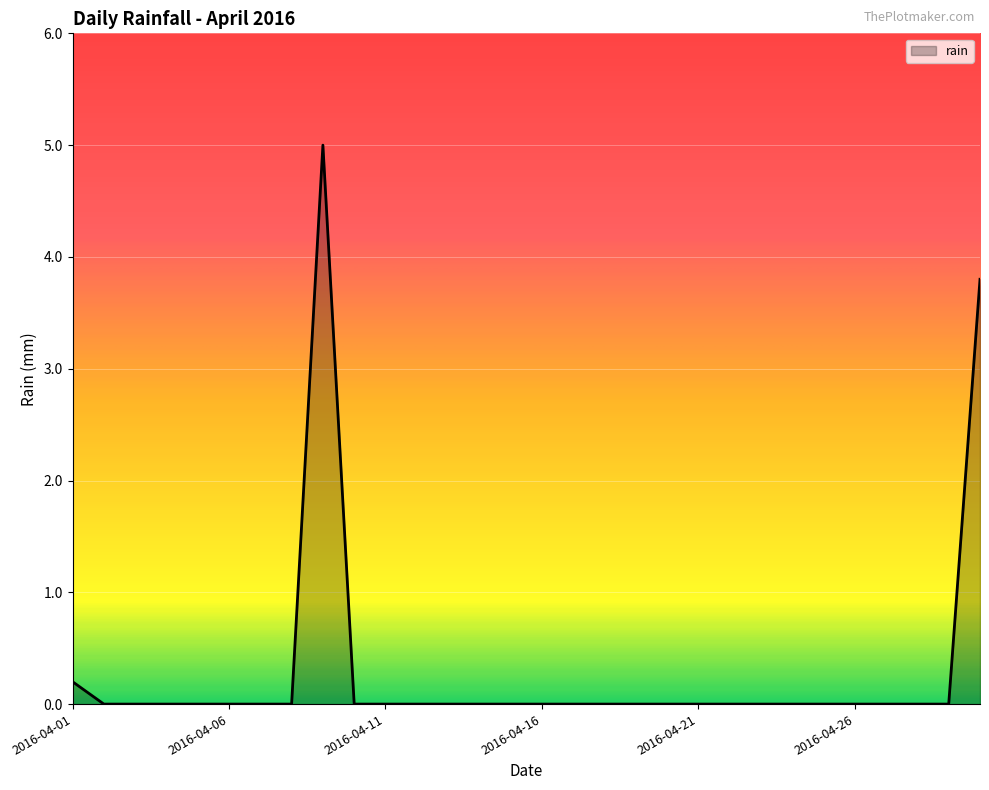

What is the greatest value displayed?

5.0